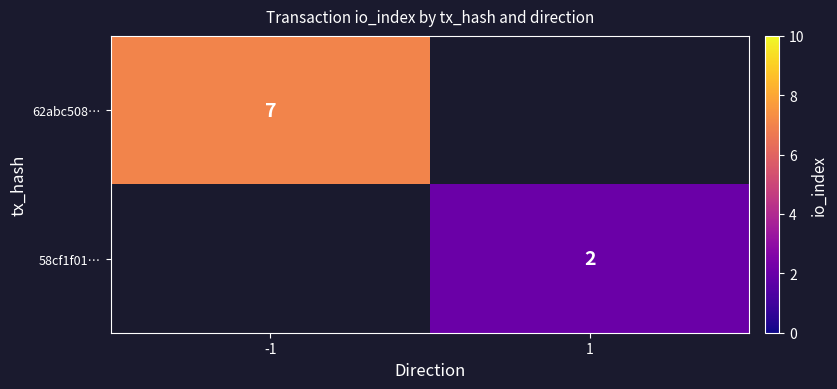

True or false: 62abc508… has a value of 7 at -1.

True